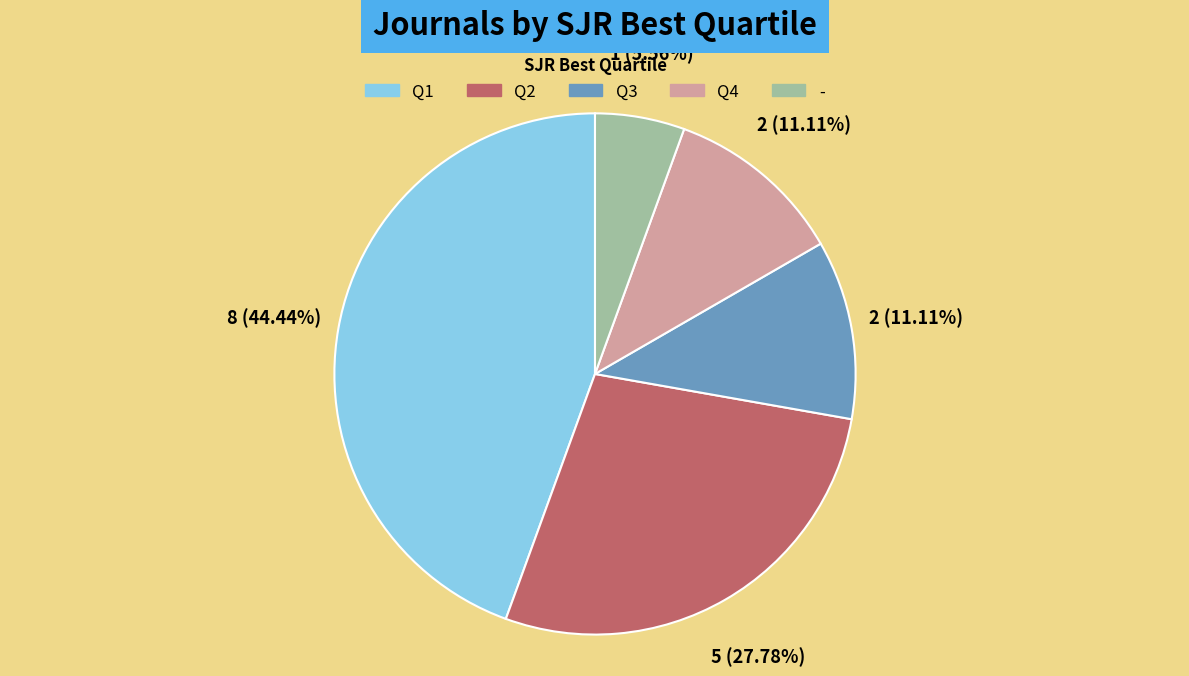

Is it true that Q1 is 44% of the pie?

True